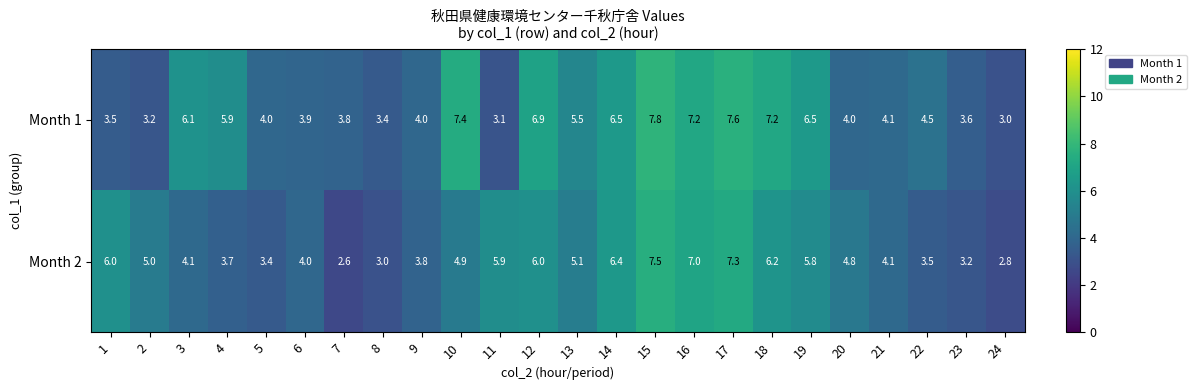

Is it true that Month 1 equals 4.0 at 9?

True